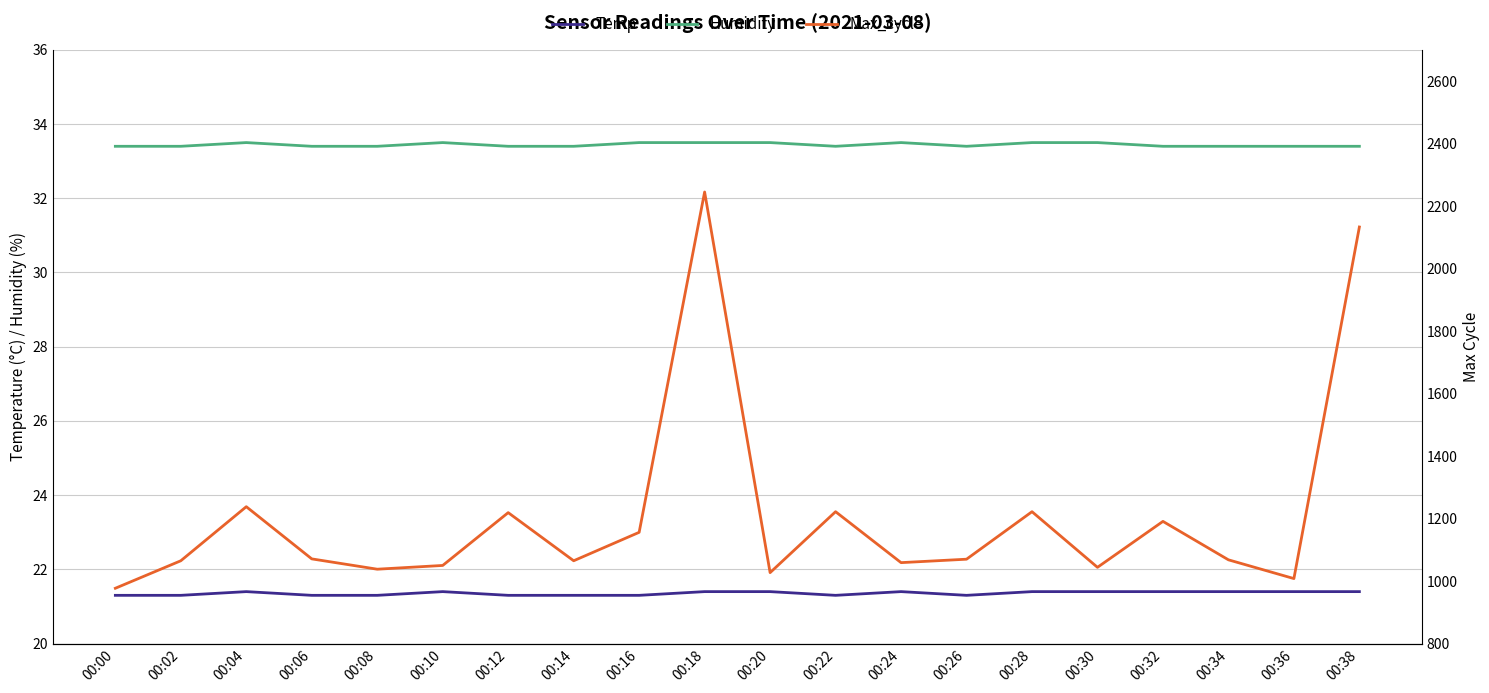

What is the value of the Max_cycle point at the 19th from the left?

1008.0